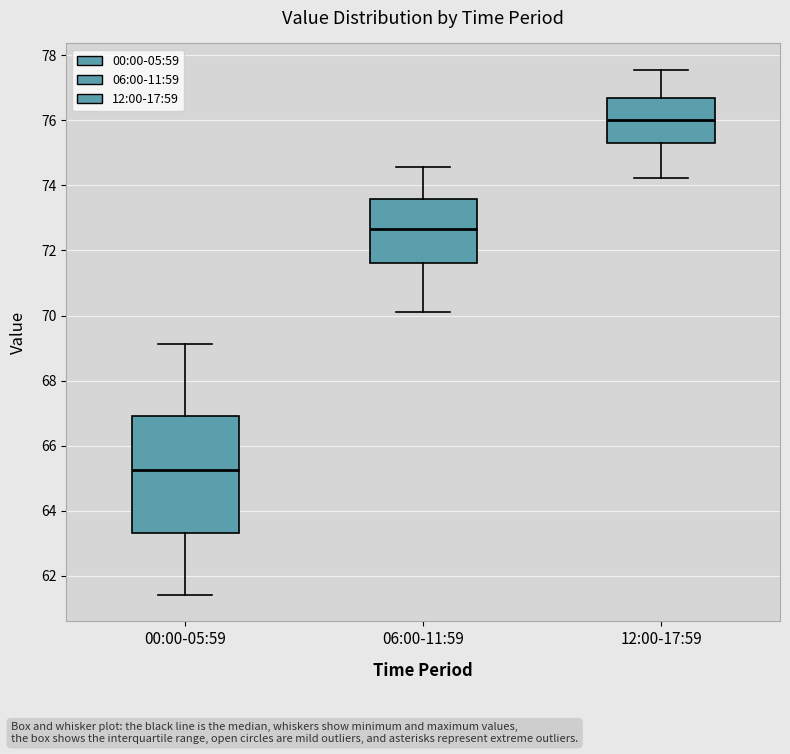

Where is the lower edge of the box for 00:00-05:59 on the y-axis? The values are not printed on the chart, so give them approximately, as read against the axis.

63.4